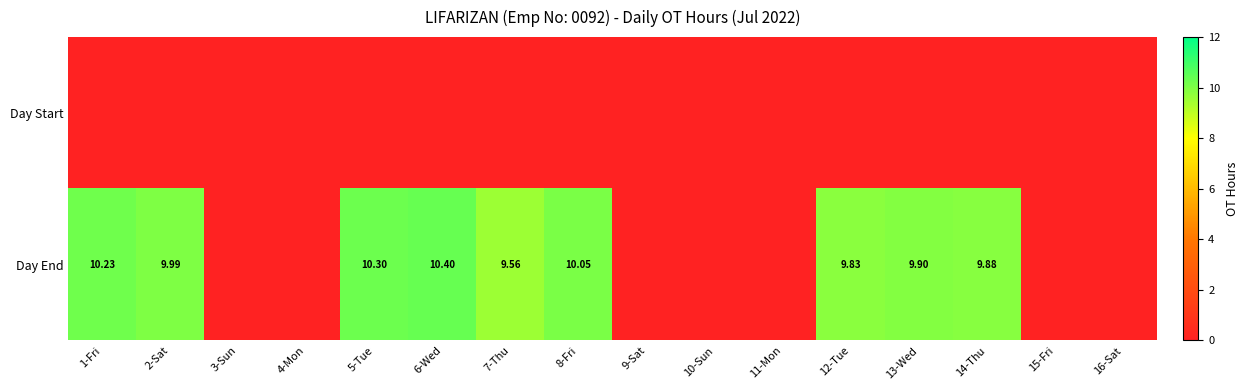

Between 6-Wed and 15-Fri, which is larger?

6-Wed